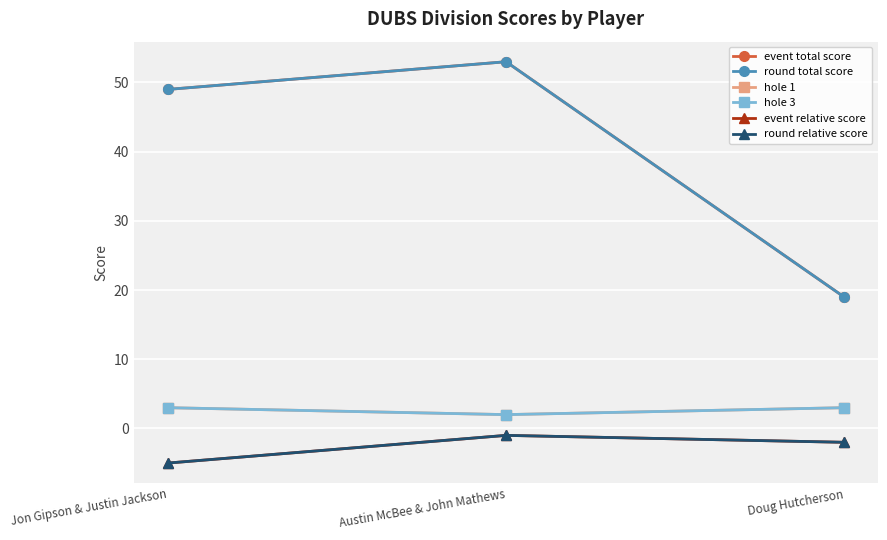

What is the difference between the highest and lowest values at Jon Gipson & Justin Jackson?

54